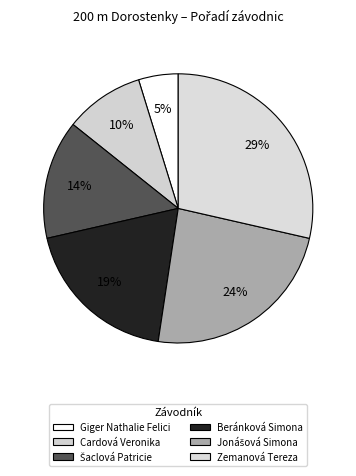

Count the number of slices in the pie.

6